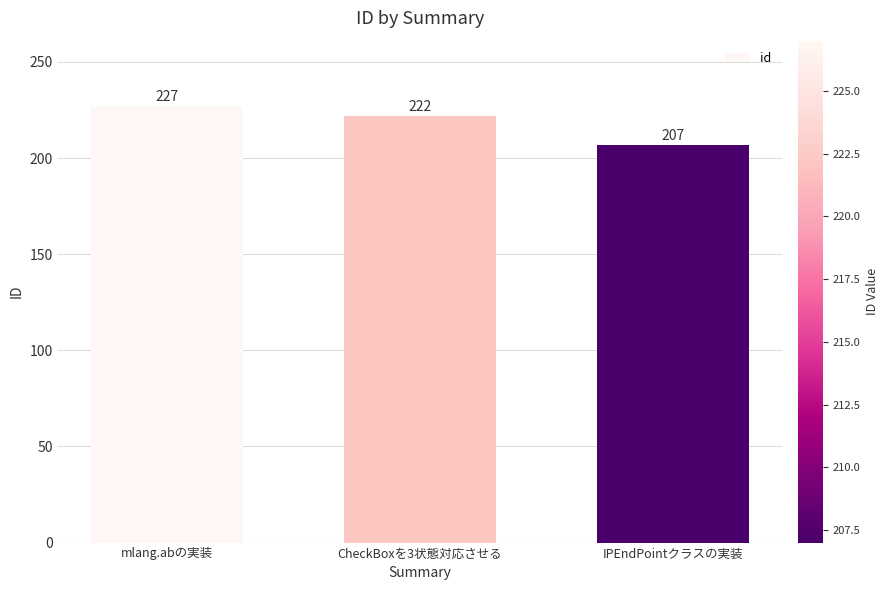

What is the label of the 1st bar from the left?

mlang.abの実装